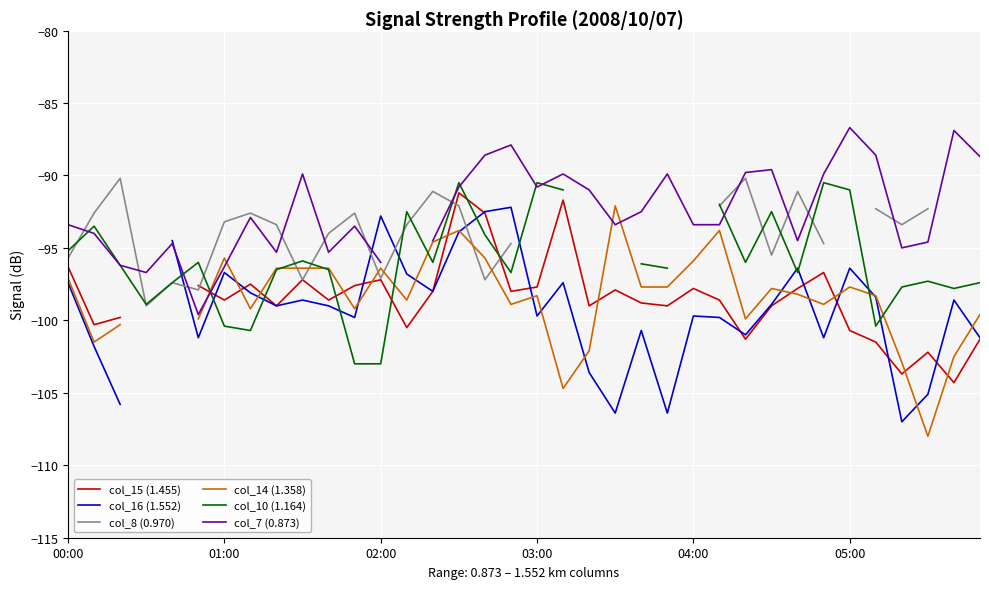

How many values in the col_15 (1.455) series exceed -98?

14